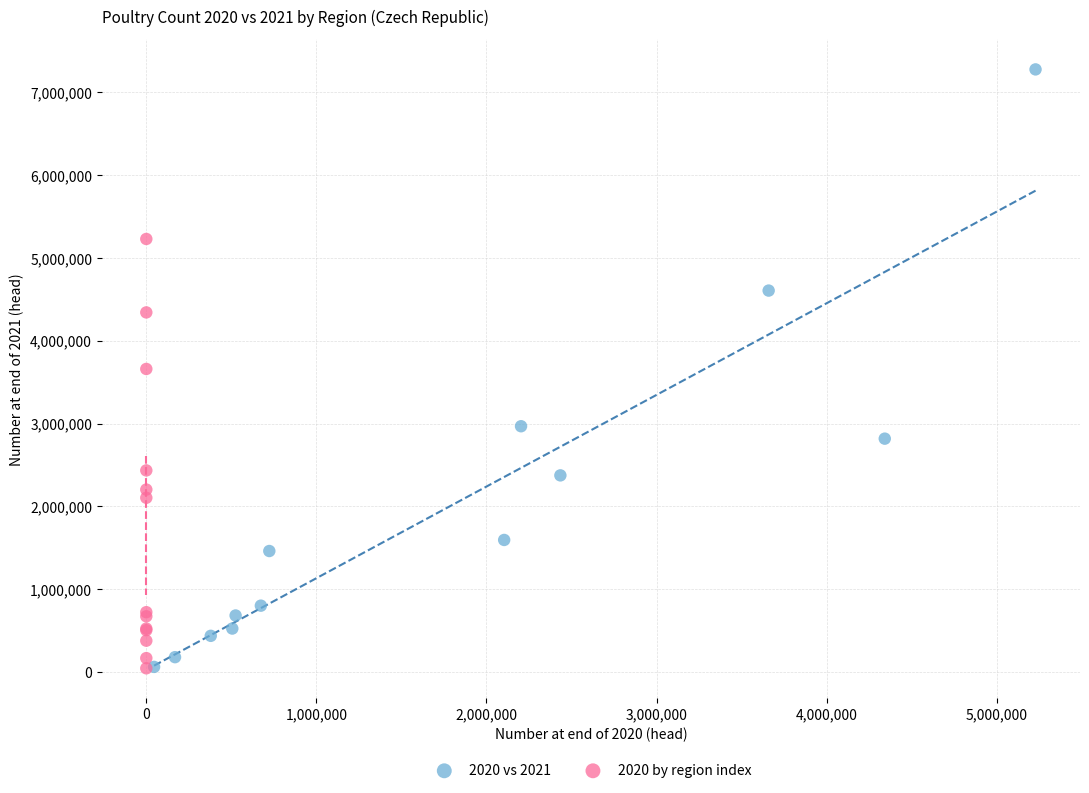

Which series has the largest Y range (max minus min)?

2020 vs 2021